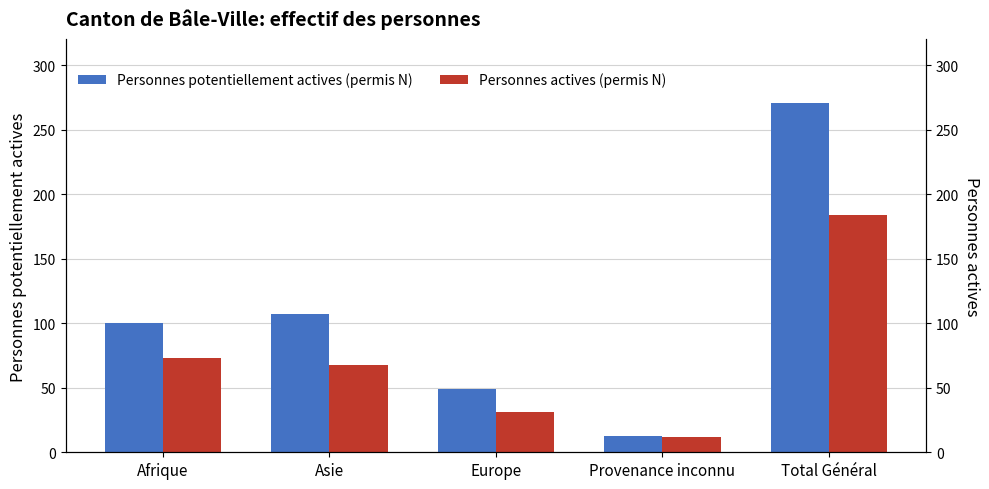

Between Afrique and Europe, which series saw the biggest shift?

Personnes potentiellement actives (permis N)